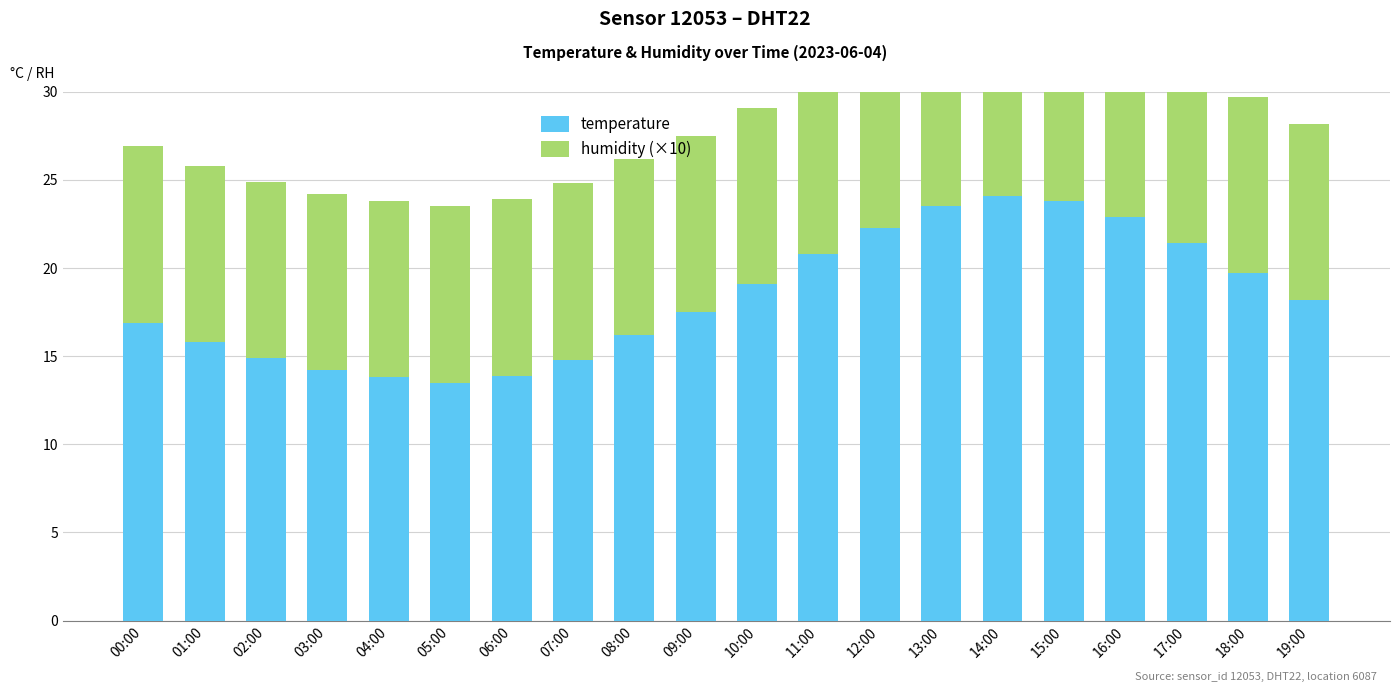

What is the value of the temperature bar at the 20th from the left?

18.2